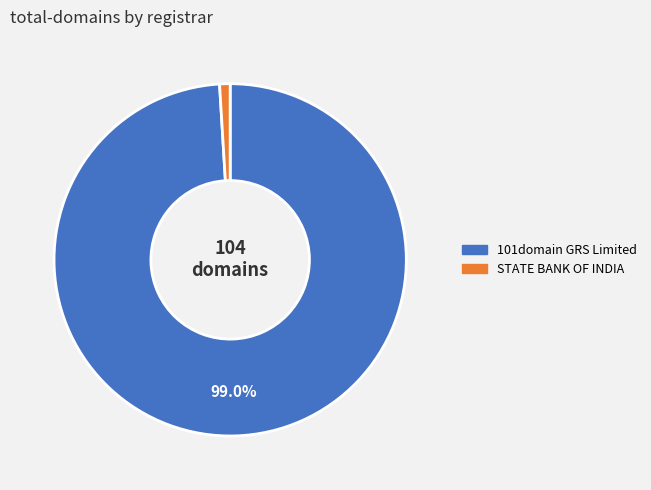

Between STATE BANK OF INDIA and 101domain GRS Limited, which is larger?

101domain GRS Limited